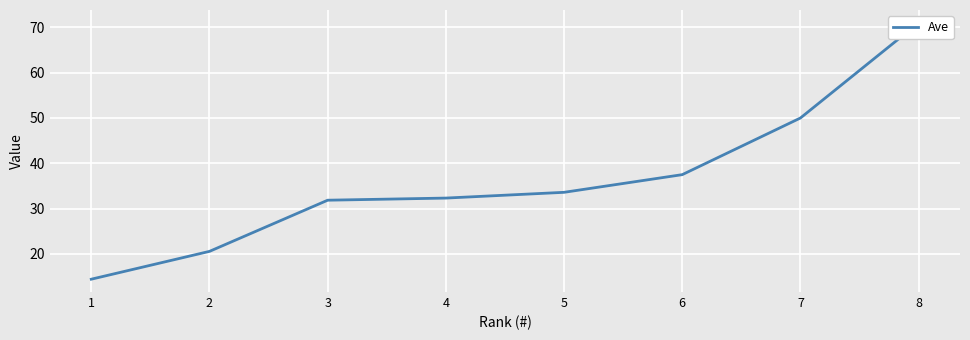

Reading left to right, extract all data points from this chart.

1=14.4	2=20.6	3=31.9	4=32.3	5=33.6	6=37.5	7=50.0	8=71.0